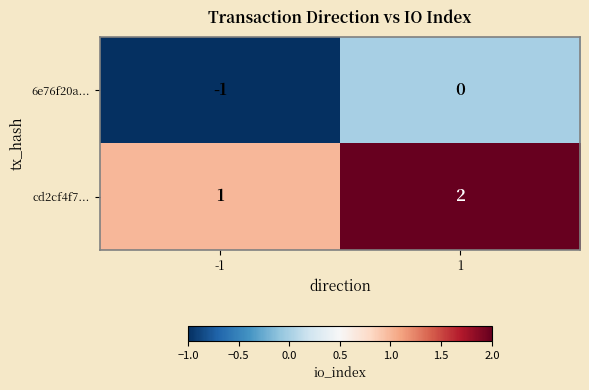

Is it true that cd2cf4f7... equals 1 at -1?

True